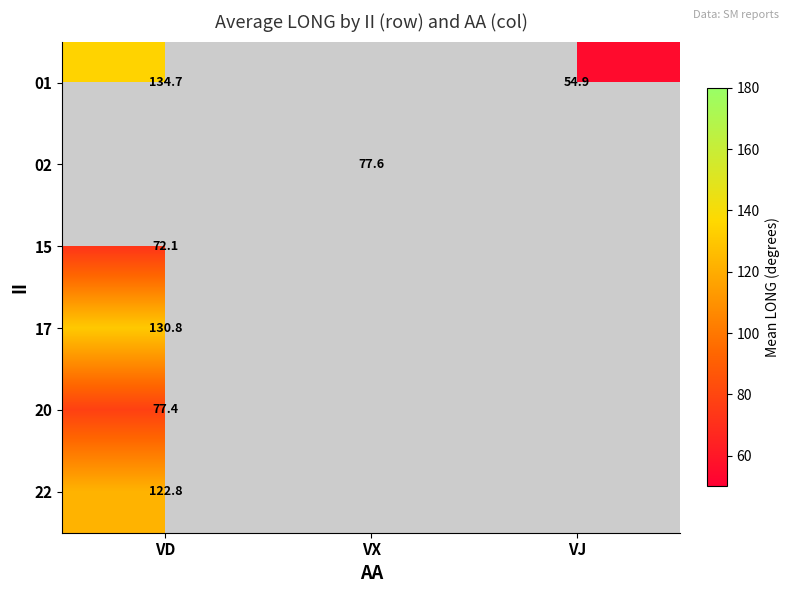

The value of 17 at VD is 73.1. True or false?

False